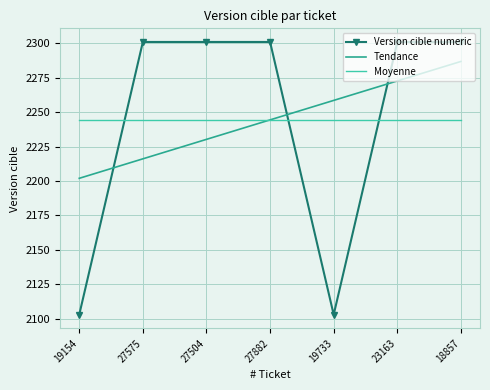

At 23163, list the series in order from largest to smallest.

Version cible numeric, Tendance, Moyenne